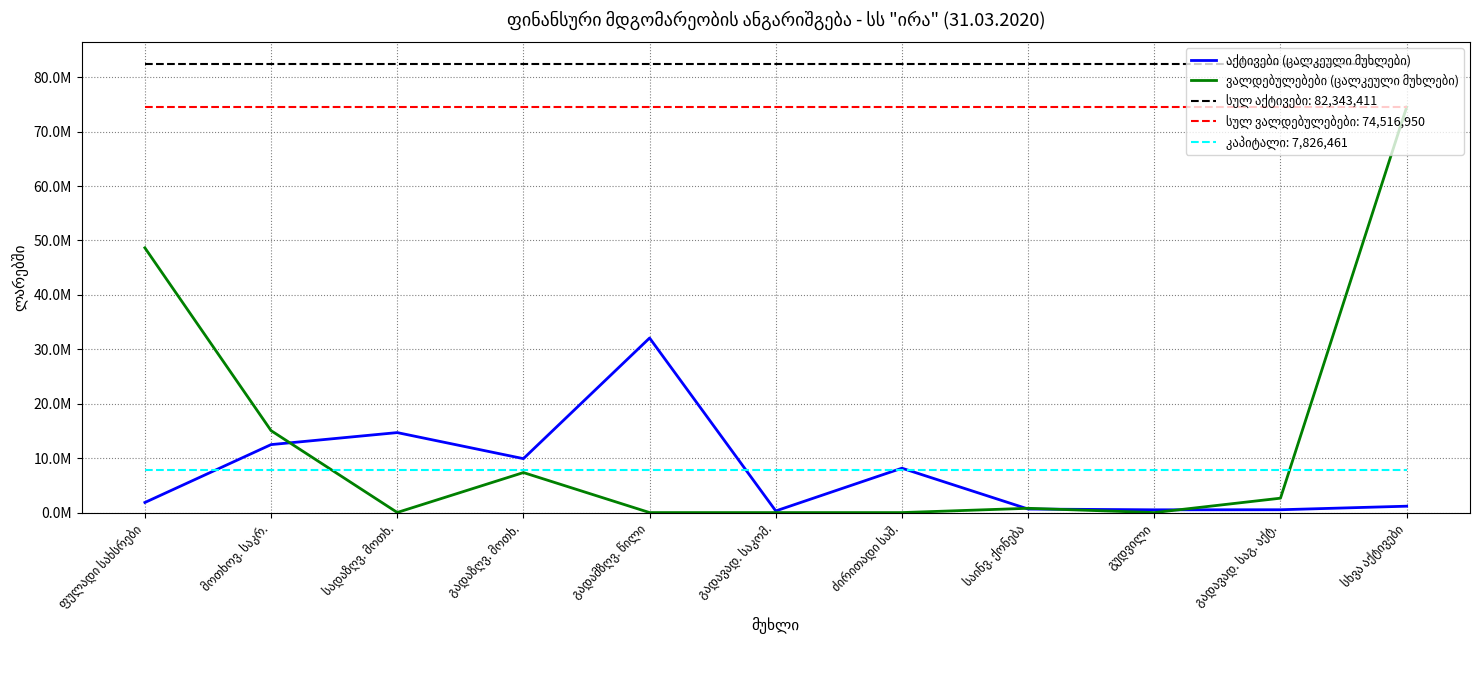

Does the chart display data point markers on the line(s)?

No